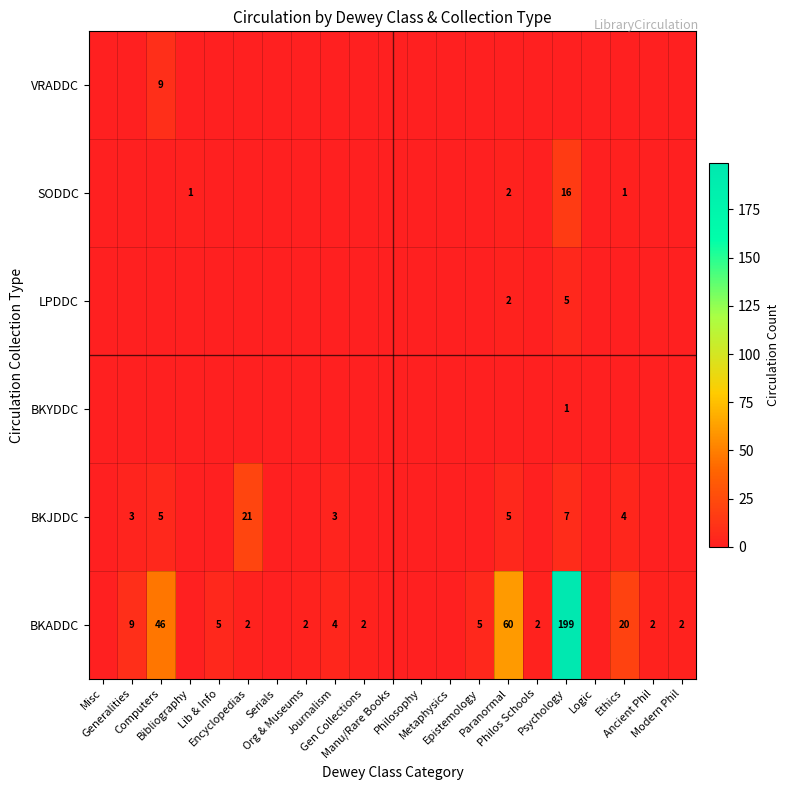

How many values in the SODDC series exceed 0?

4